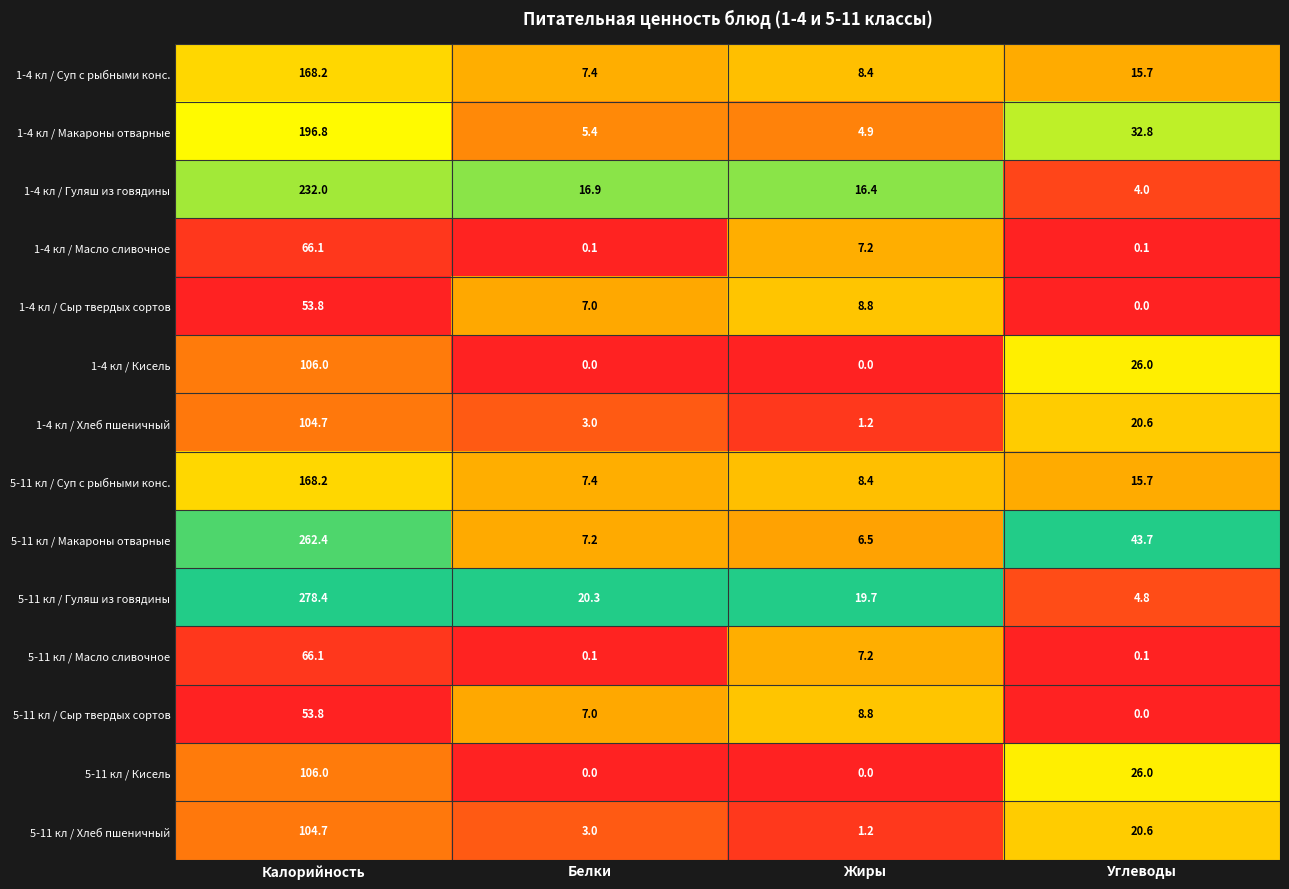

What is the difference between the 5-11 кл / Суп с рыбными конс. values at Жиры and Углеводы?

7.3